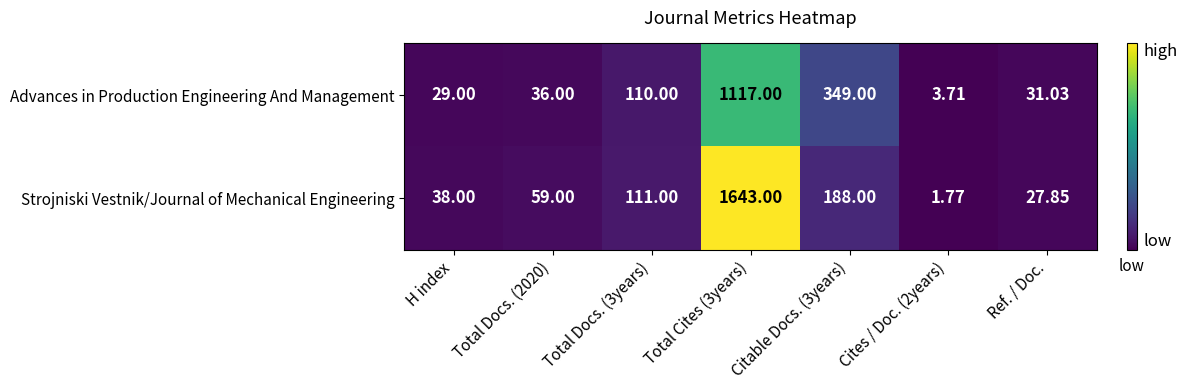

Which category has the highest value across all series?

Total Cites (3years)